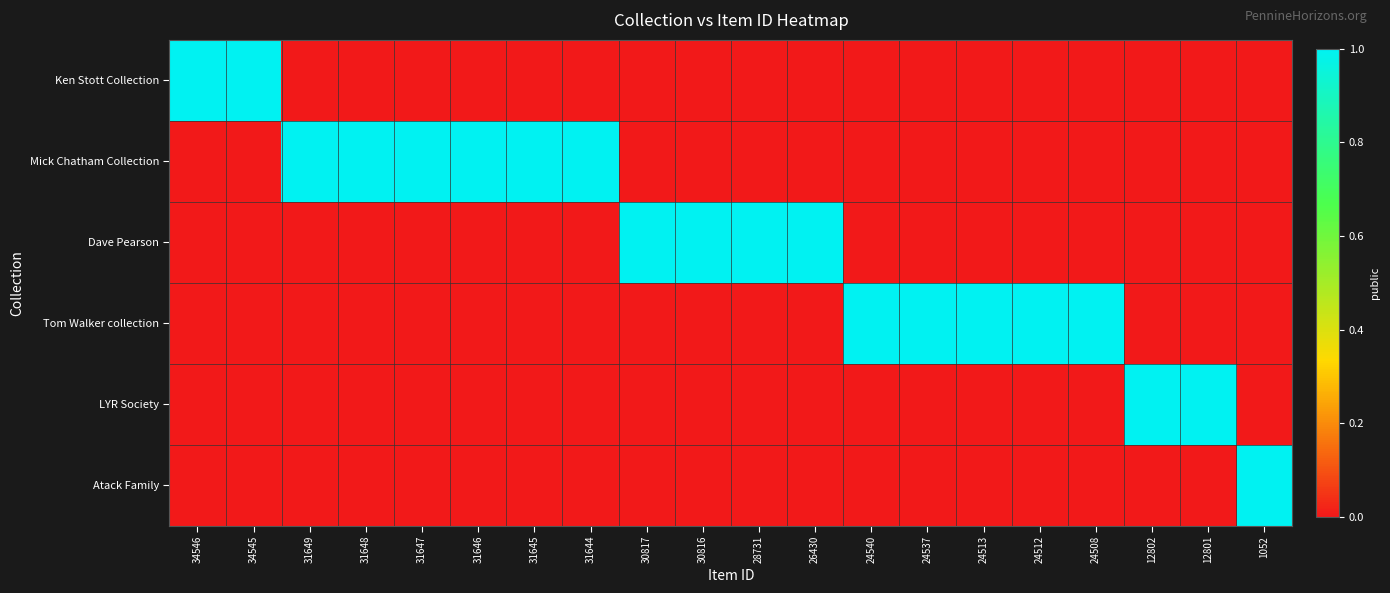

At which category is the sum across all series the highest?

34546